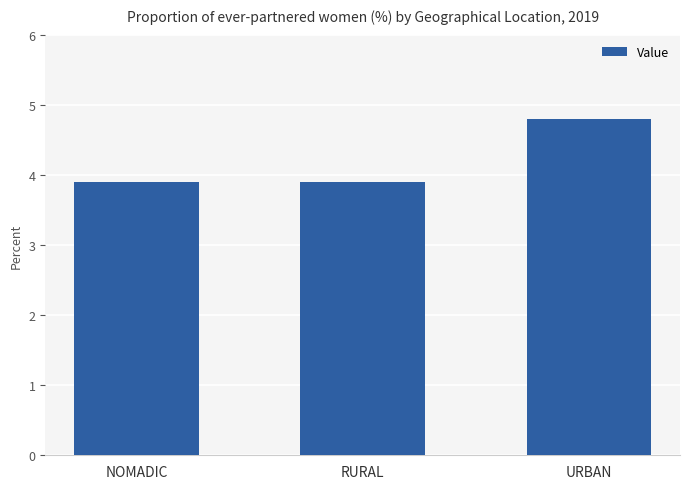

Which label corresponds to the largest value in the chart?

URBAN